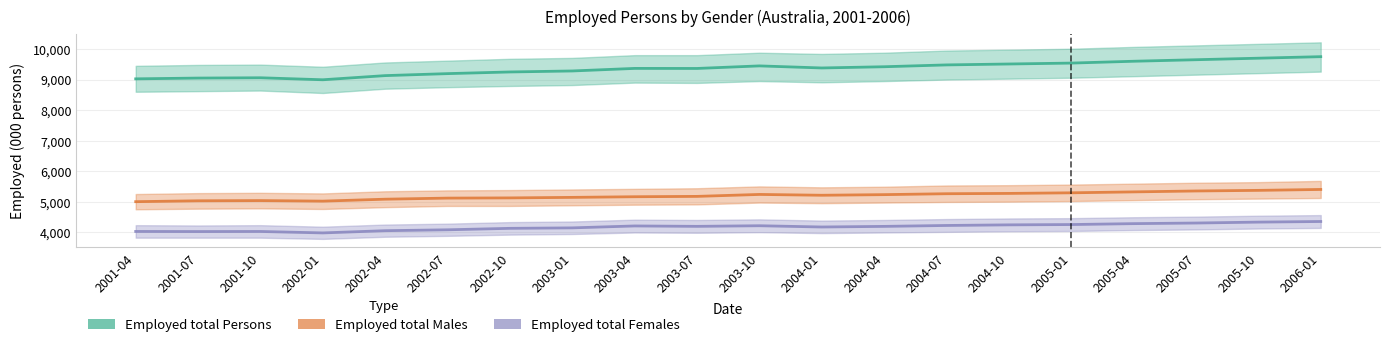

Is the value of Employed total Males at 2001-04 greater than the value of Employed total Persons at 2001-04?

No